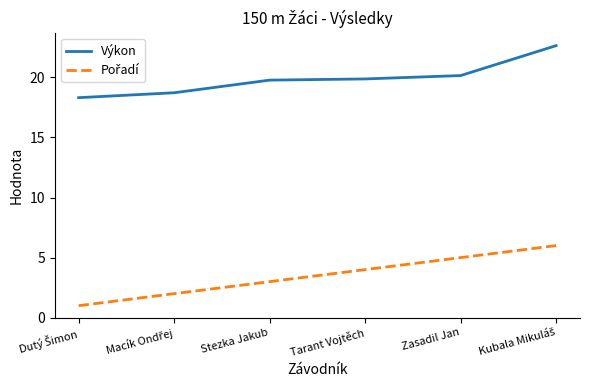

What position from the right is Zasadil Jan?

2